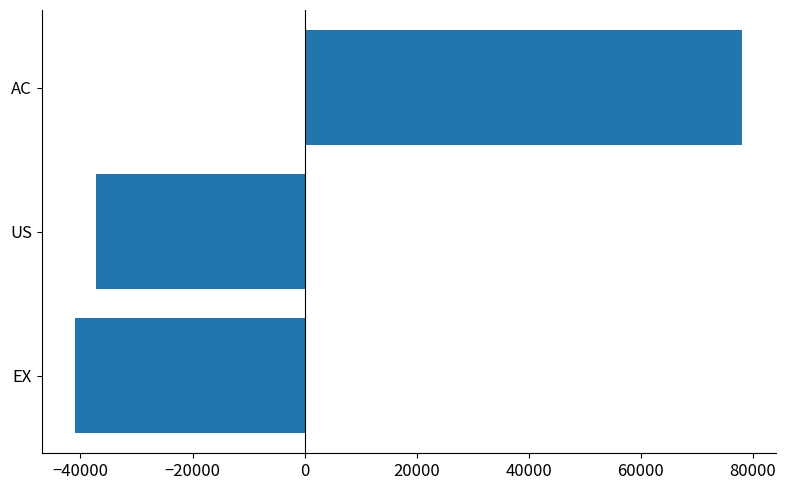

What is the smallest value displayed?

-40960.5